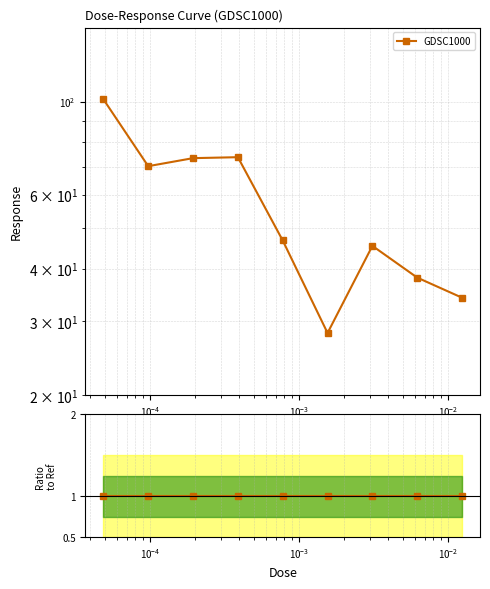

True or false: the data shows 73.7 at 0.000390625.

True